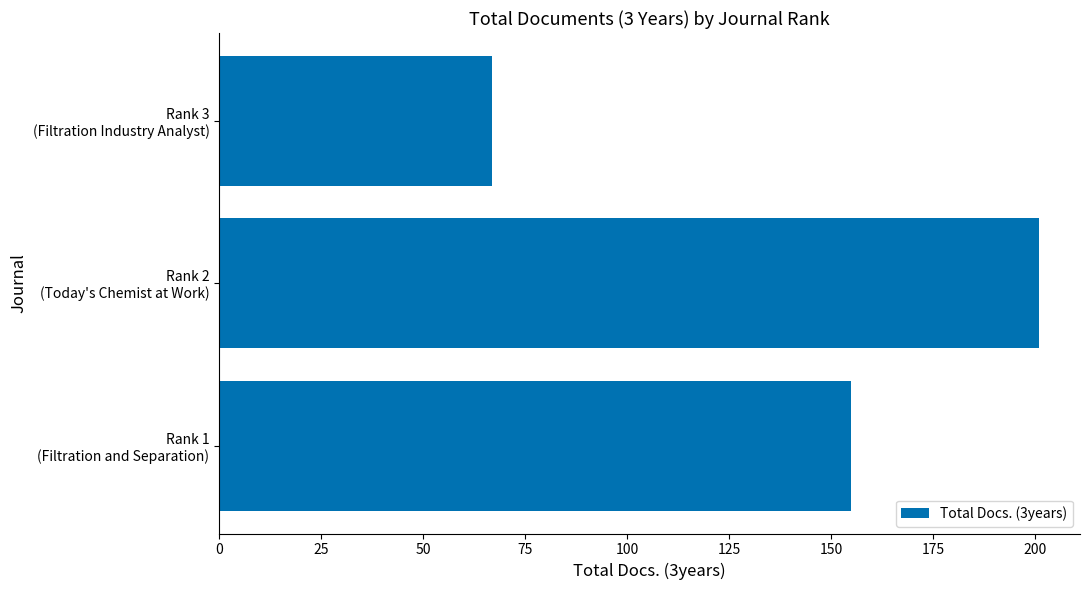

What is the maximum value shown in the chart?

201